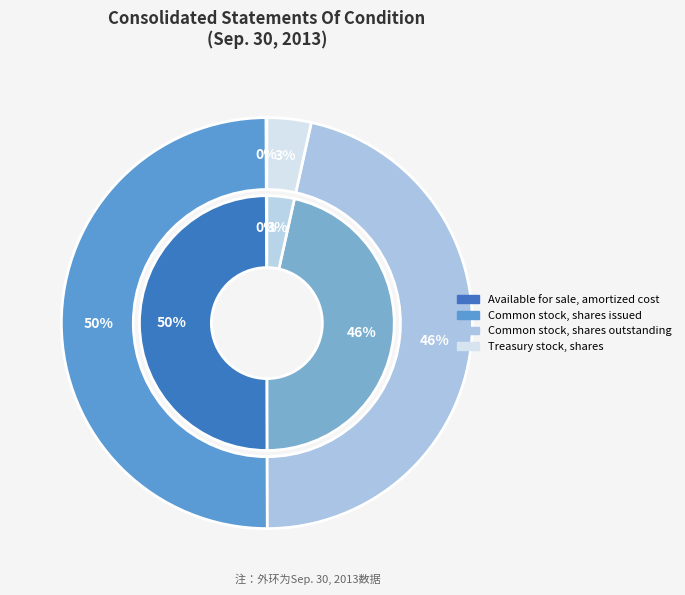

What is the largest slice in the pie chart?

Common stock, shares issued